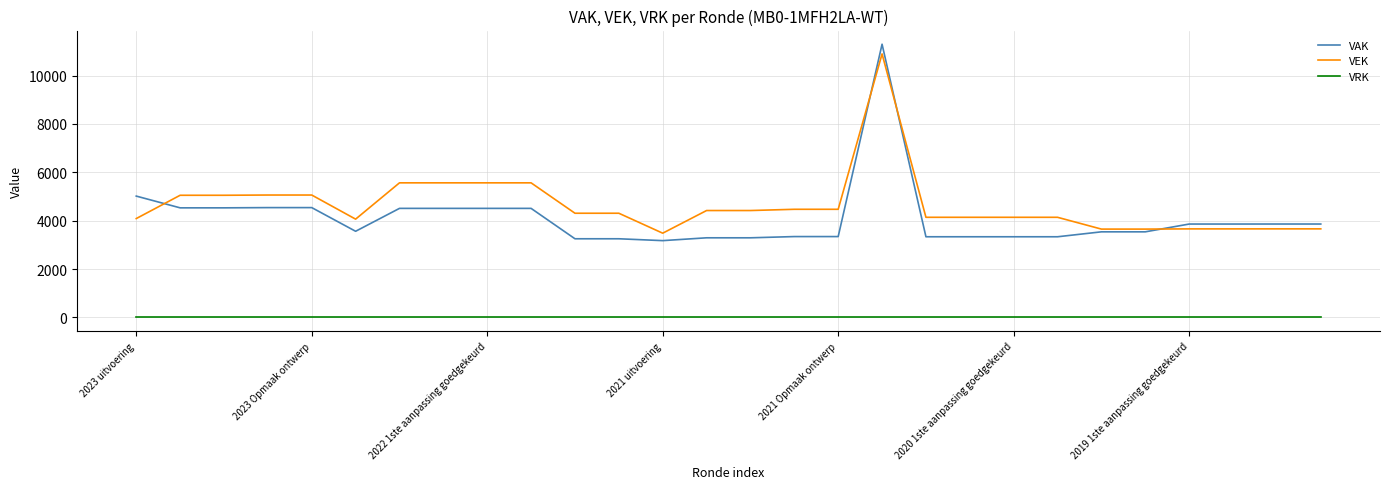

Which series has the largest total across all categories?

VEK